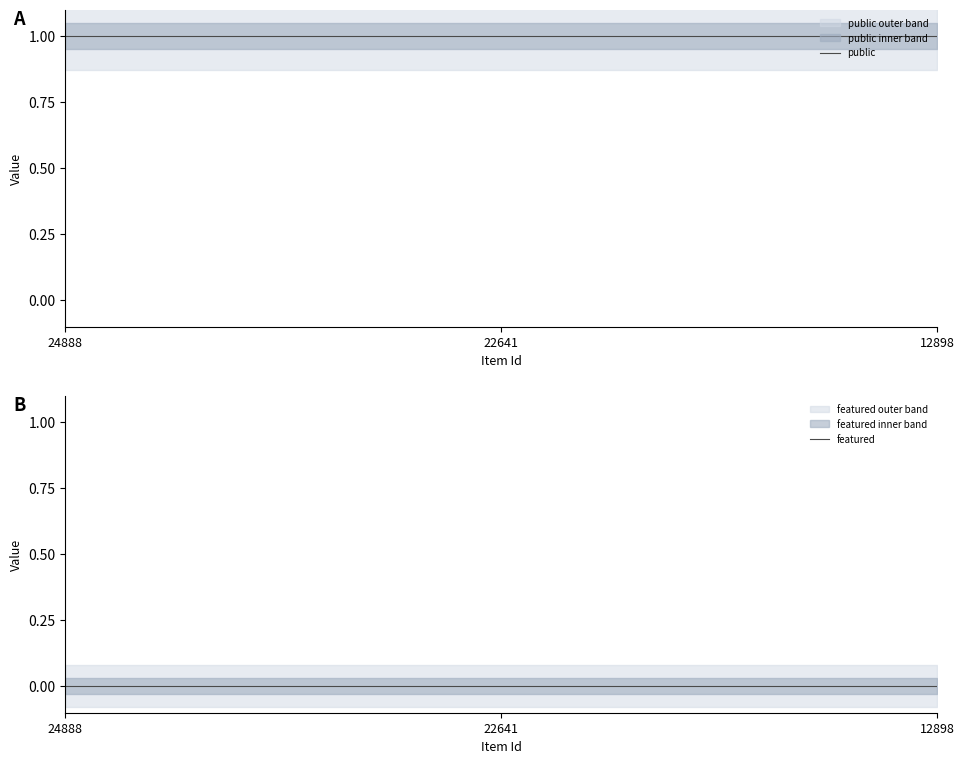

Is this an area chart (filled region under the line)?

No